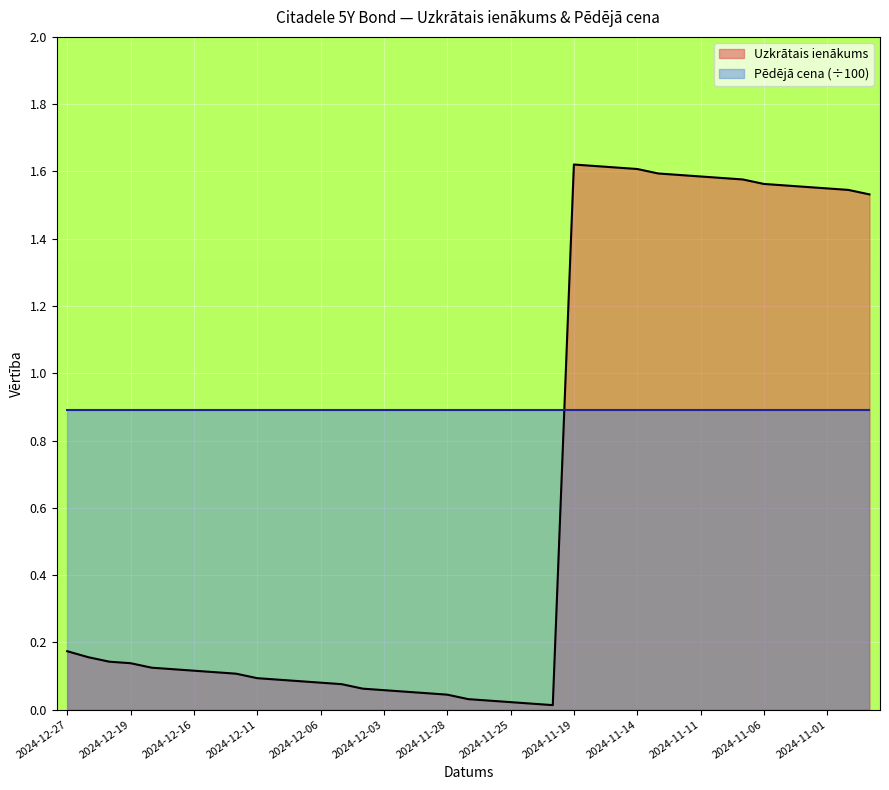

What value does the data have at 2024-12-17?

0.1